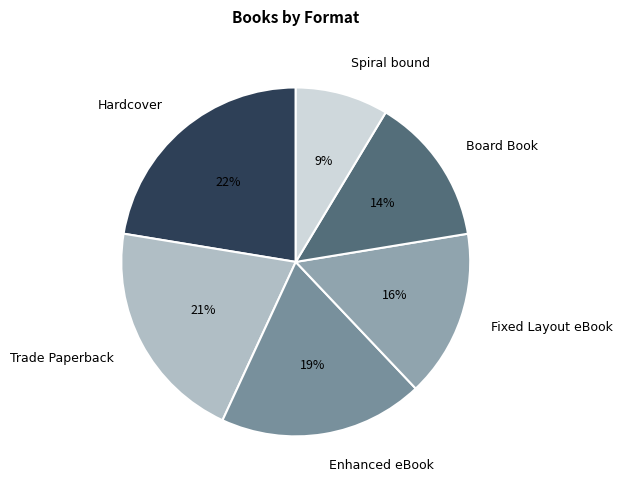

Between Hardcover and Board Book, which is larger?

Hardcover